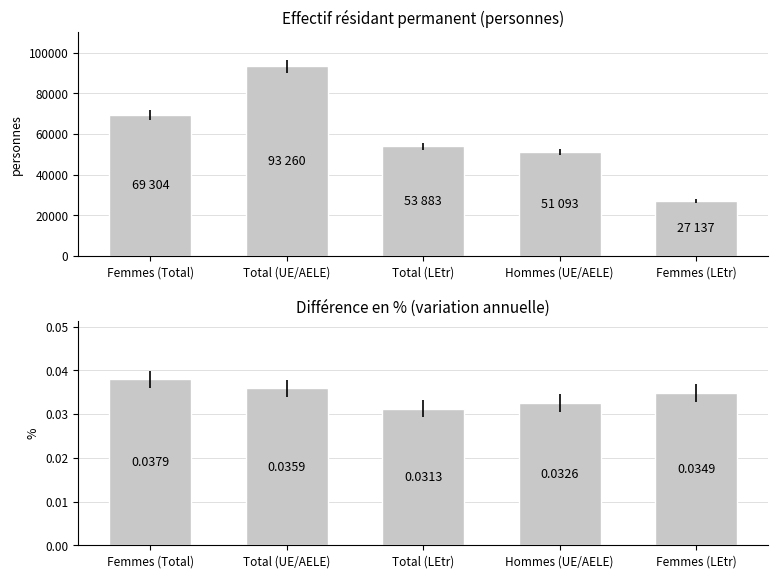

Which category has the lowest value in the Différence % series?

Total (LEtr)